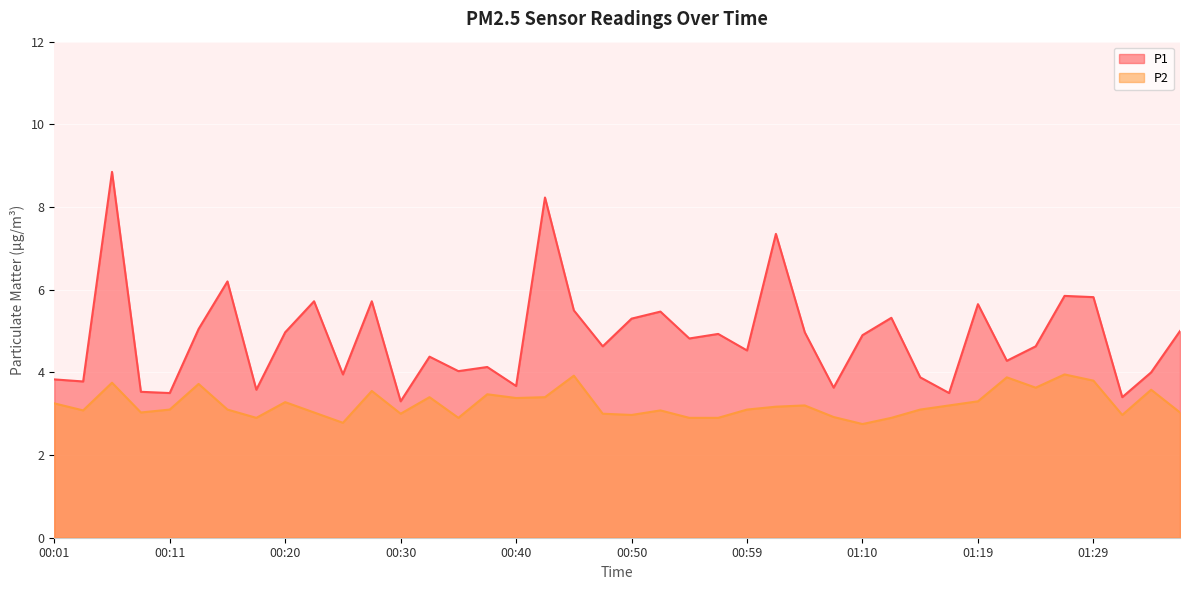

The P2 series shows 0.8 at 01:24. True or false?

False